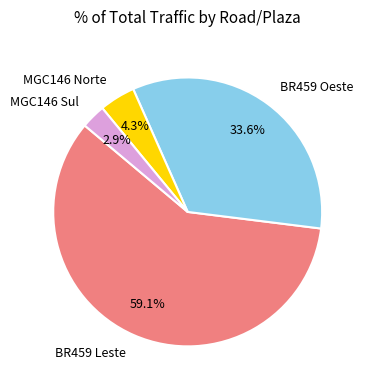

Do BR459 Oeste and BR459 Leste together represent more than half of the pie?

Yes